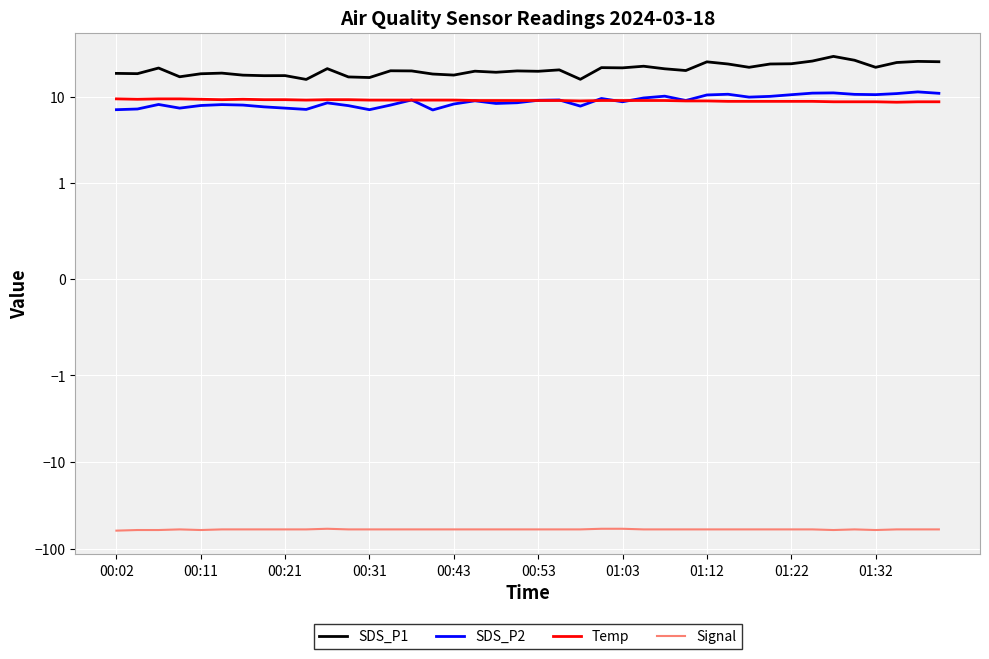

The SDS_P1 series shows 18.3 at 00:11. True or false?

True